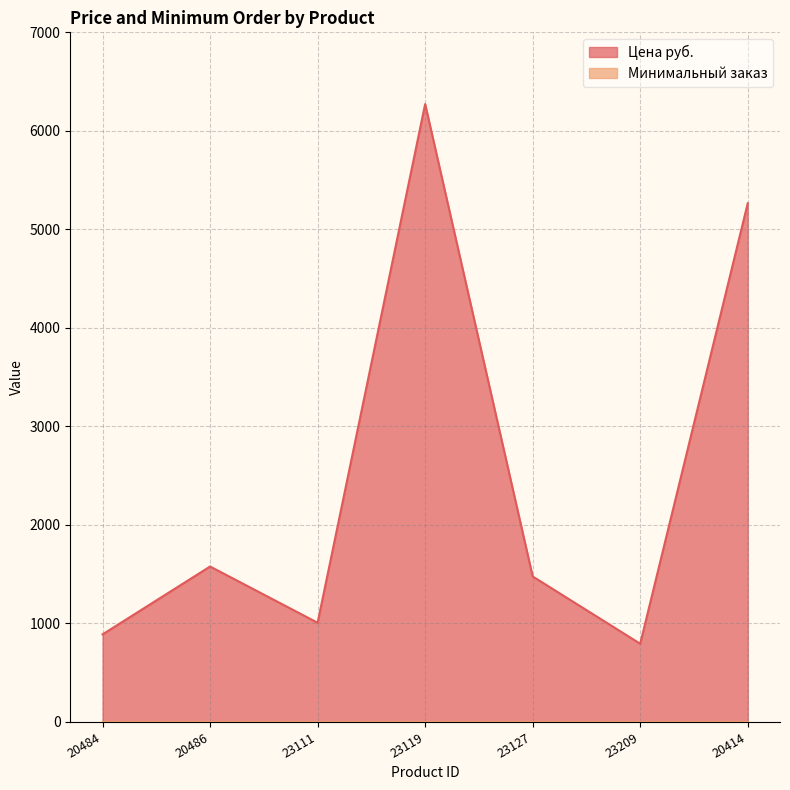

What is the minimum value shown in the chart?

1